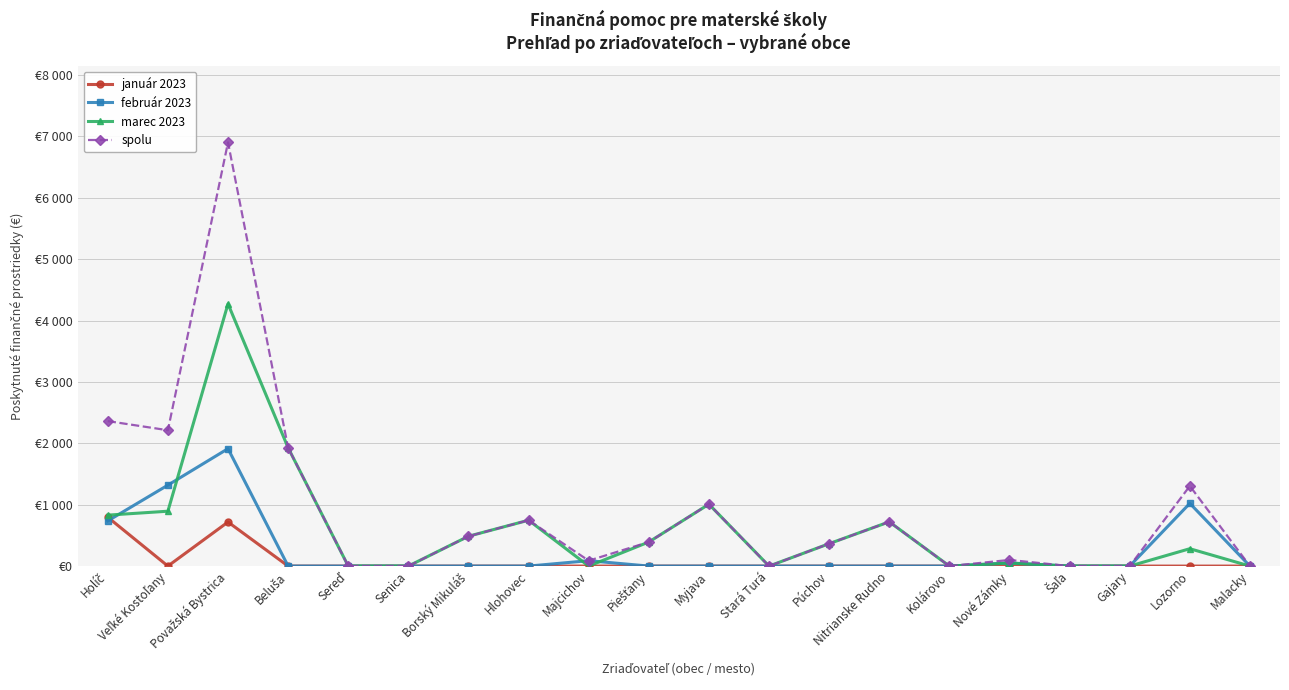

What is the sum of the spolu values at Borský Mikuláš and Stará Turá?

486